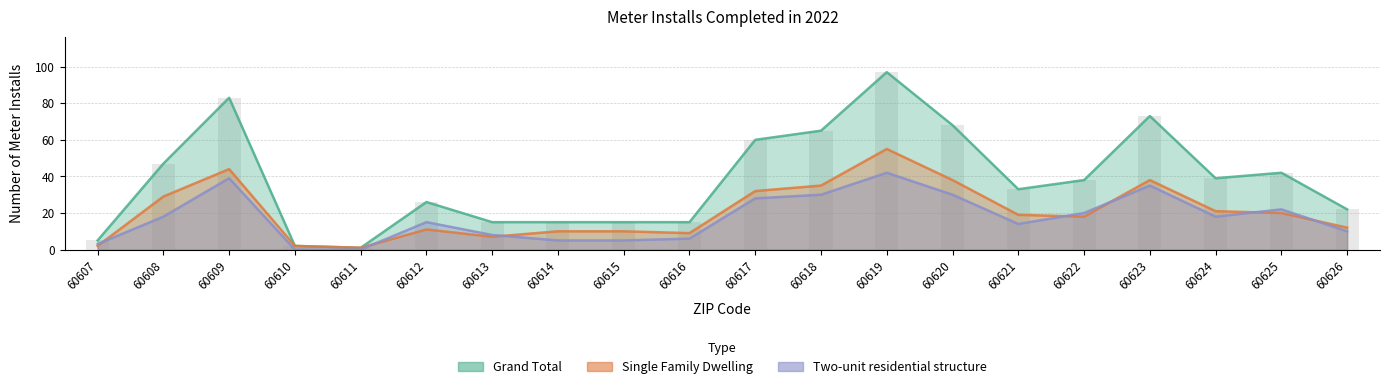

What is the difference between the highest and lowest values at 60607?

3